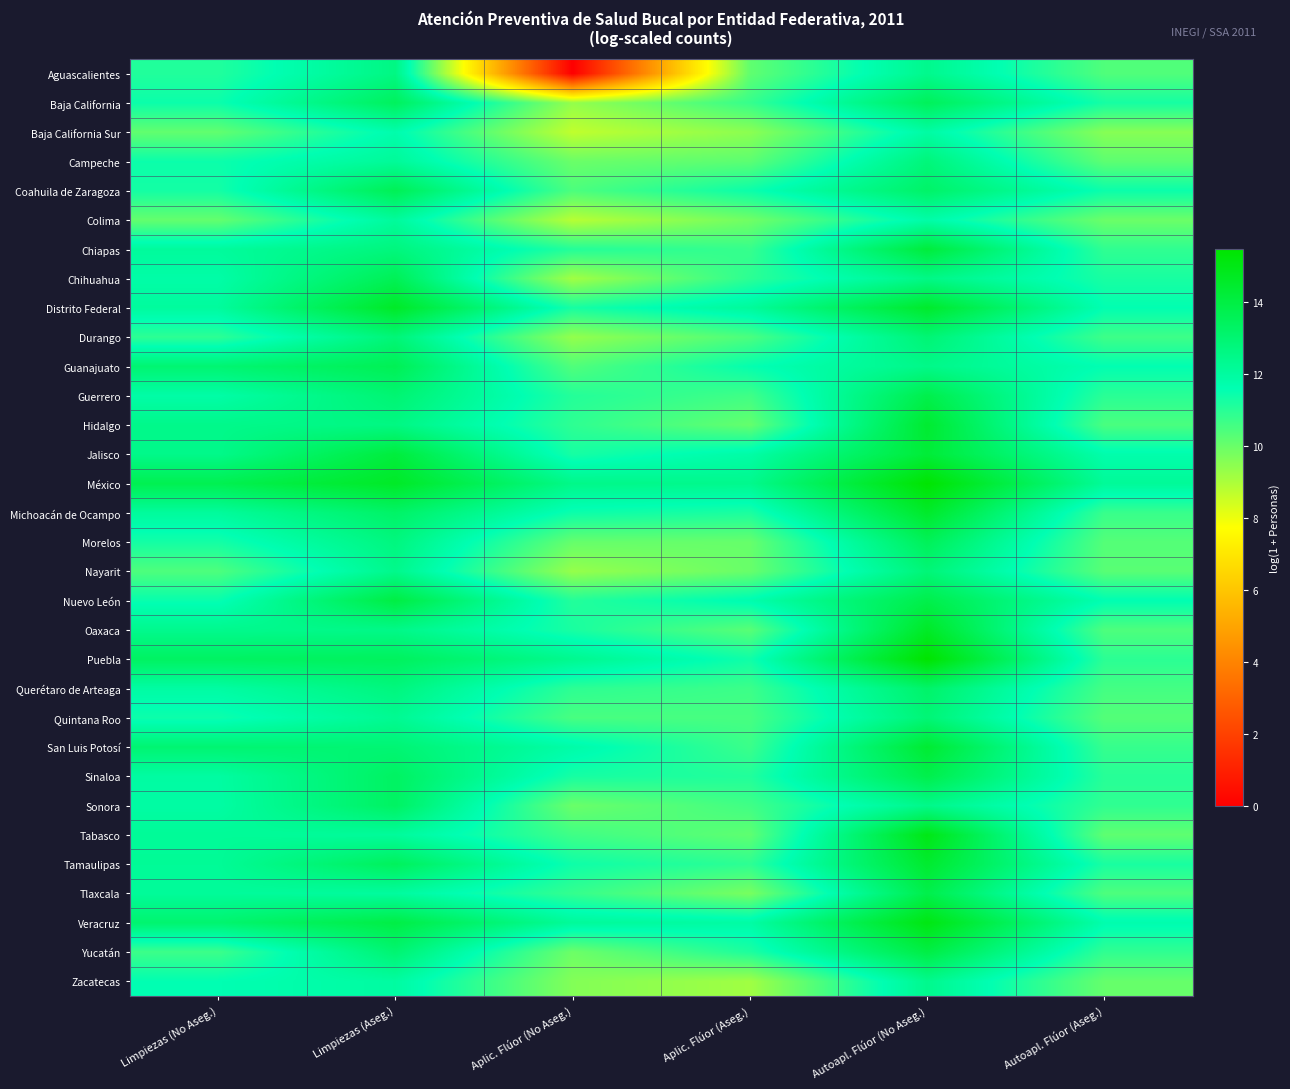

How many distinct data groups are displayed?

32